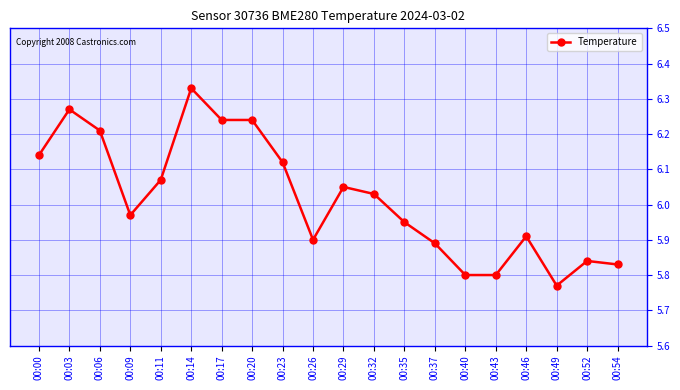

Which has a higher value, 00:46 or 00:09?

00:09